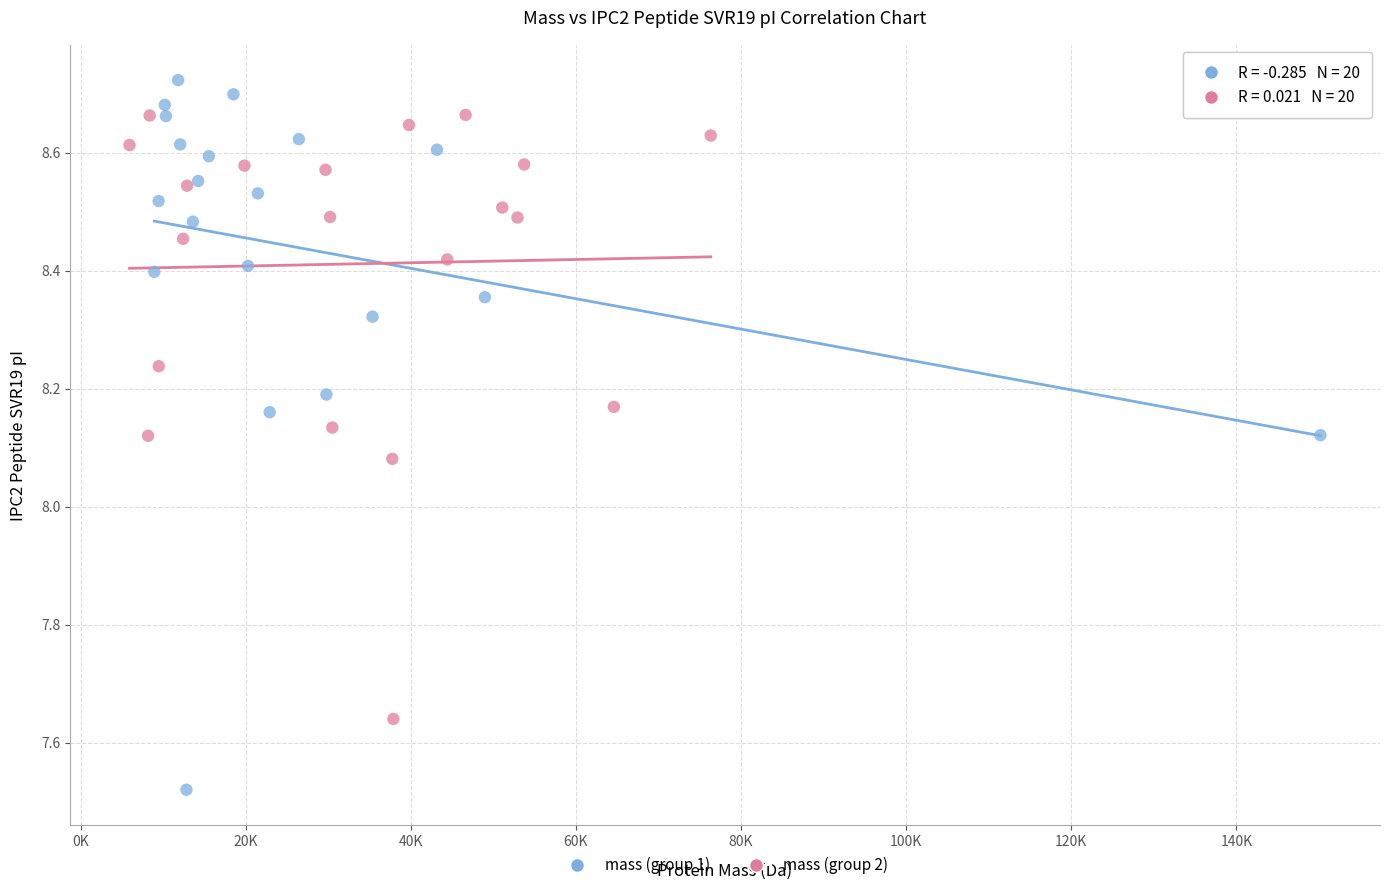

Which series has the widest spread of Y values?

mass (group 1)